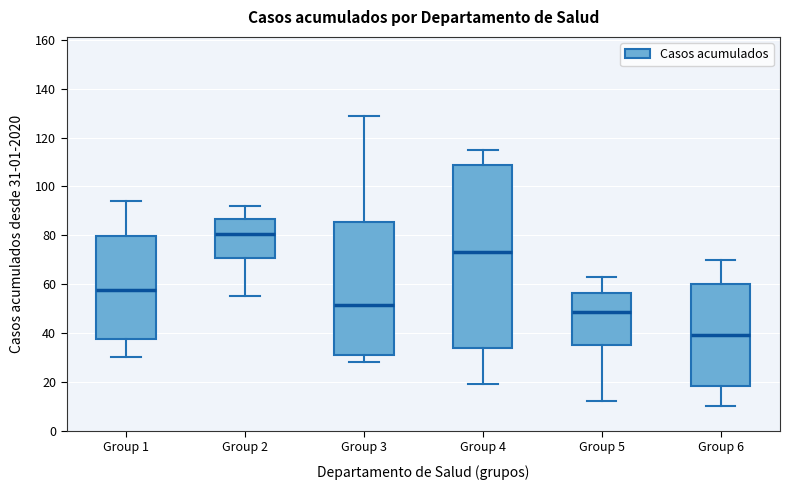

Where is the lower edge of the box for Group 1 on the y-axis? The values are not printed on the chart, so give them approximately, as read against the axis.

38